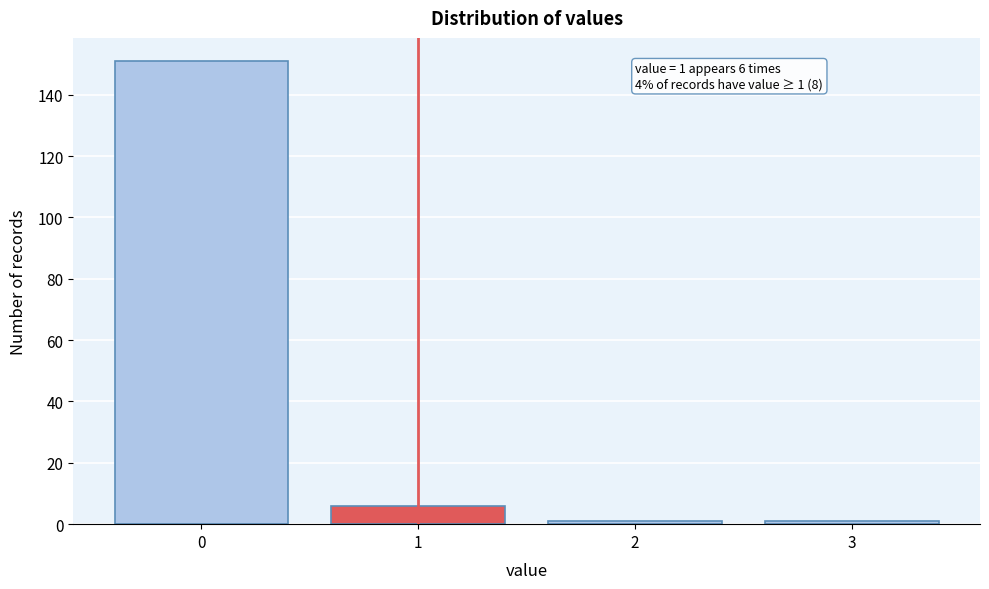

Reading left to right, transcribe all the data shown in this chart.

0=151	1=6	2=1	3=1